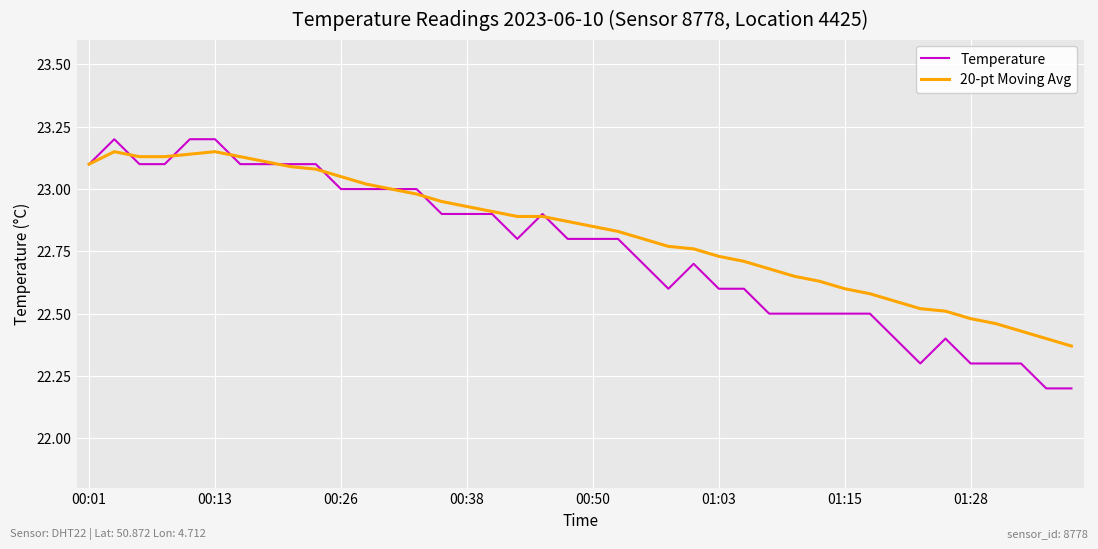

Which series has the widest spread of values?

Temperature